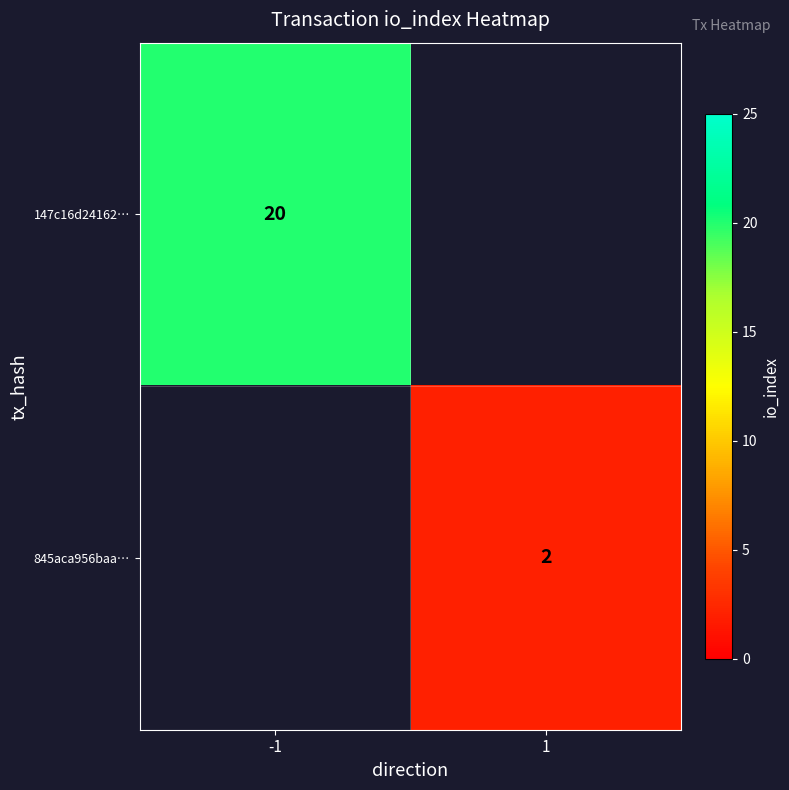

Count the number of data series in this chart.

2